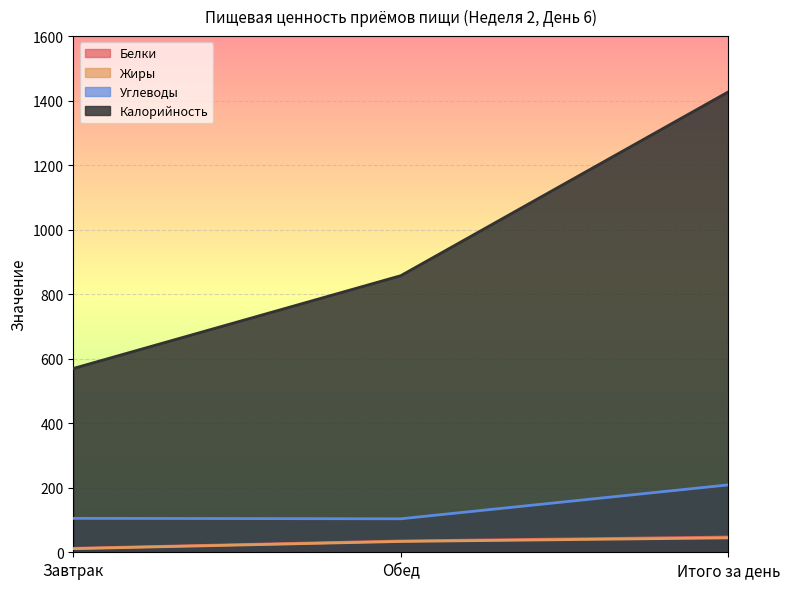

What is the difference between the maximum and minimum values in the Углеводы series?

105.1